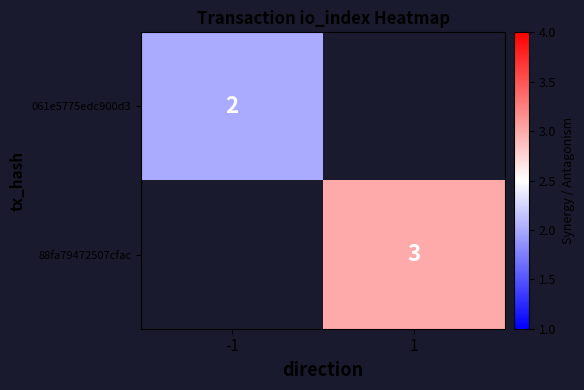

True or false: 88fa79472507cfac has a value of 5 at 1.

False